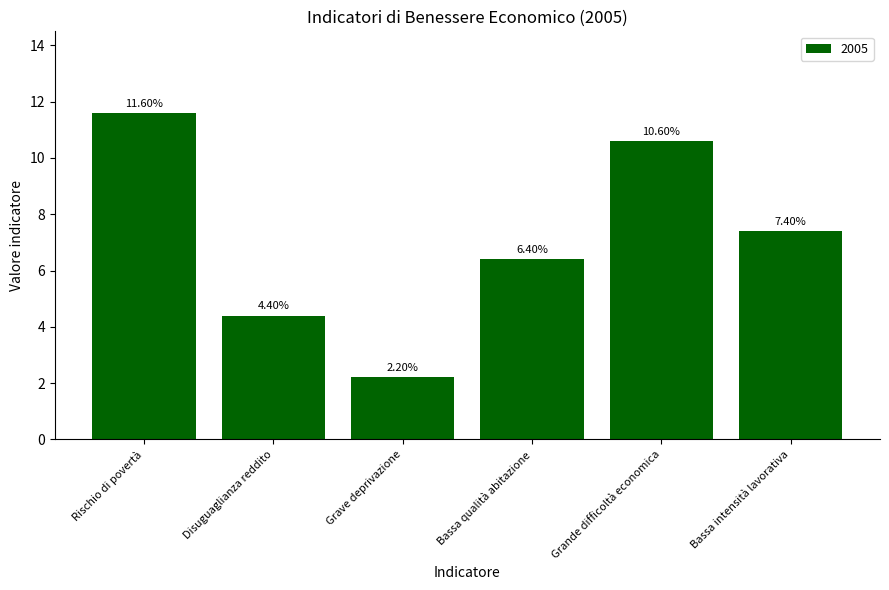

At which label is the value closest to 6?

Bassa qualità abitazione